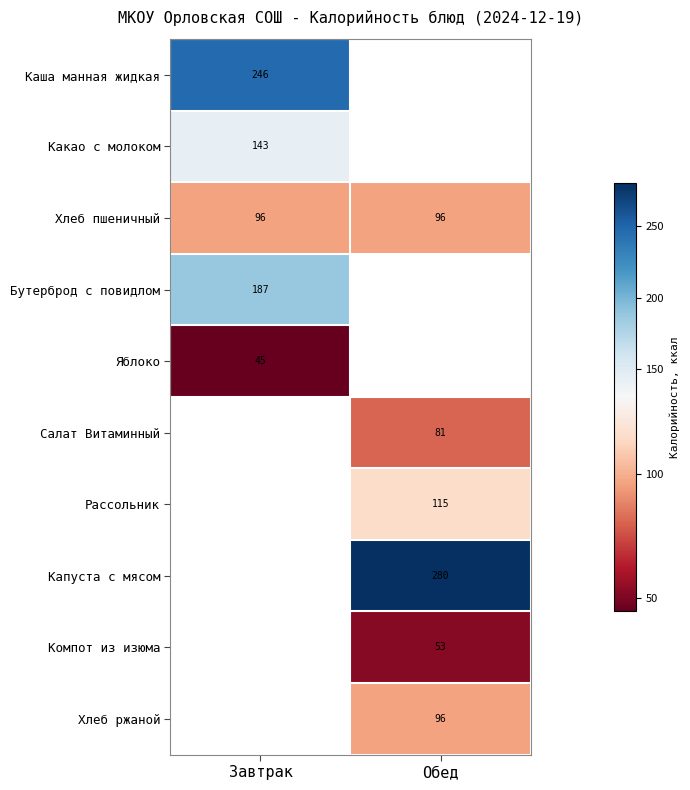

Is the value of Хлеб ржаной at Обед greater than the value of Бутерброд с повидлом at Завтрак?

No